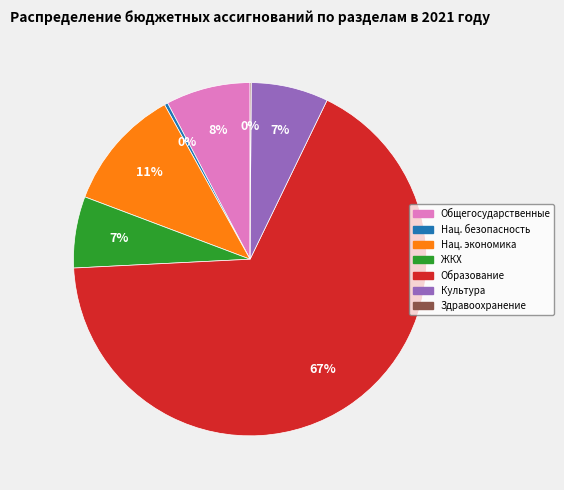

What is the ratio of the value at ЖКХ to the value at Нац. экономика?

0.6